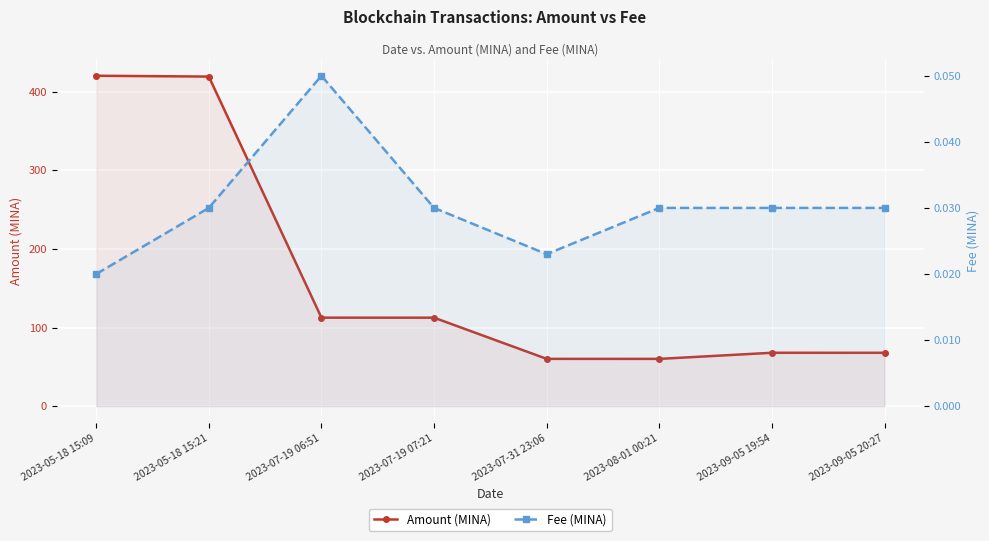

What is the value of the Amount (MINA) point at the 8th from the left?

67.9